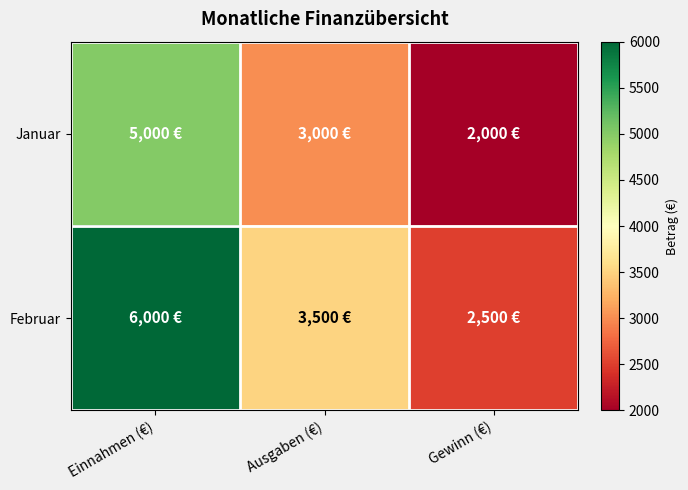

Rank the series at Gewinn (€) from highest to lowest value.

Februar, Januar